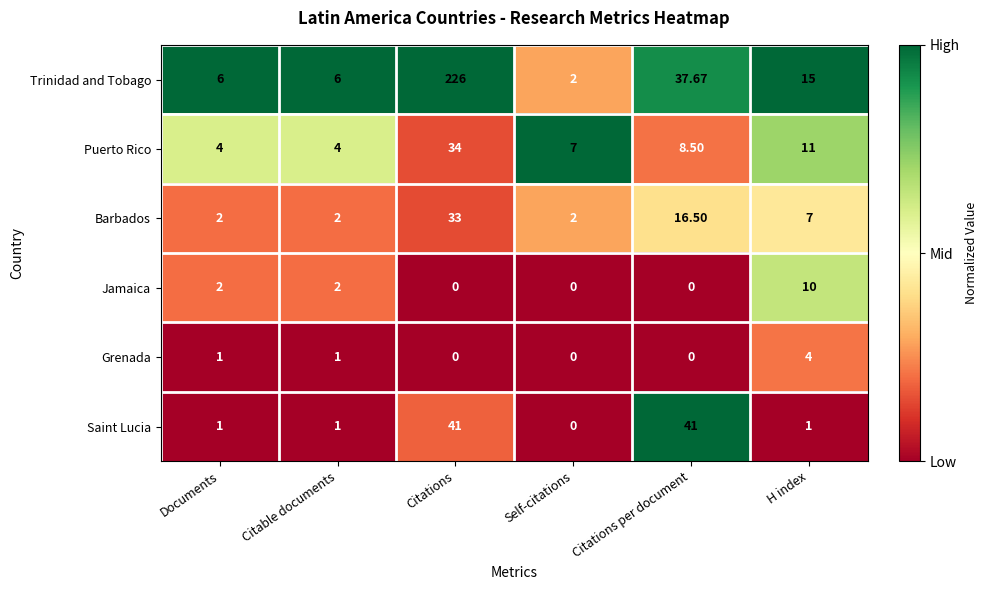

List the series in order of their peak value, lowest first.

Grenada, Jamaica, Barbados, Puerto Rico, Saint Lucia, Trinidad and Tobago